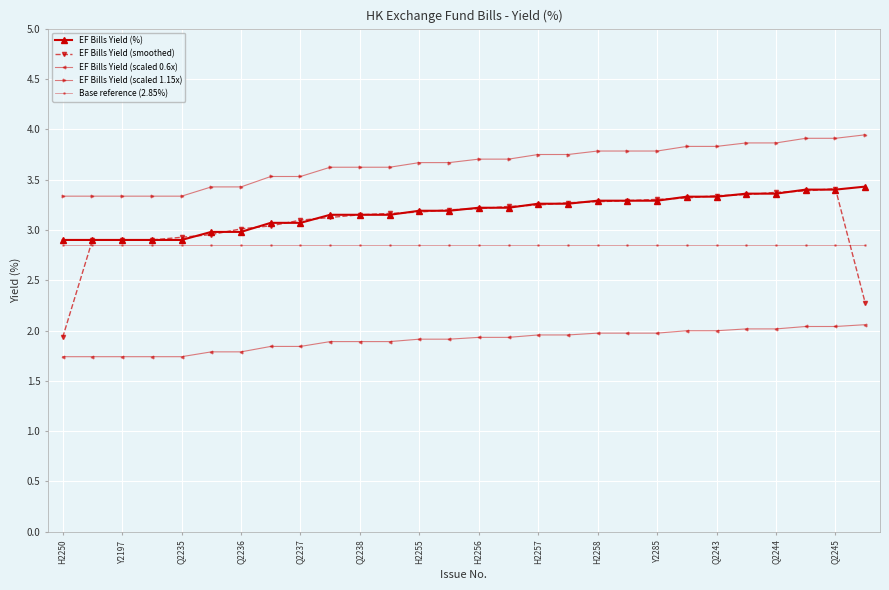

True or false: EF Bills Yield (scaled 0.6x) and EF Bills Yield (smoothed) cross at least once.

False